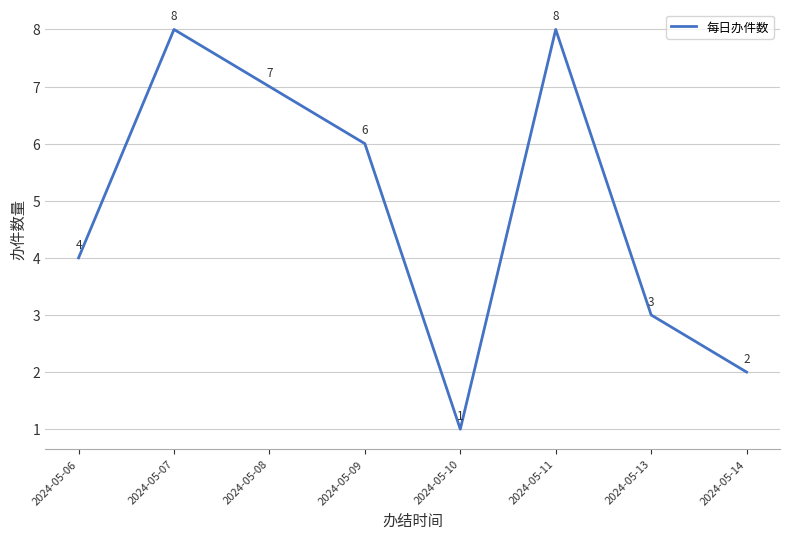

Where is the first local minimum?

2024-05-10